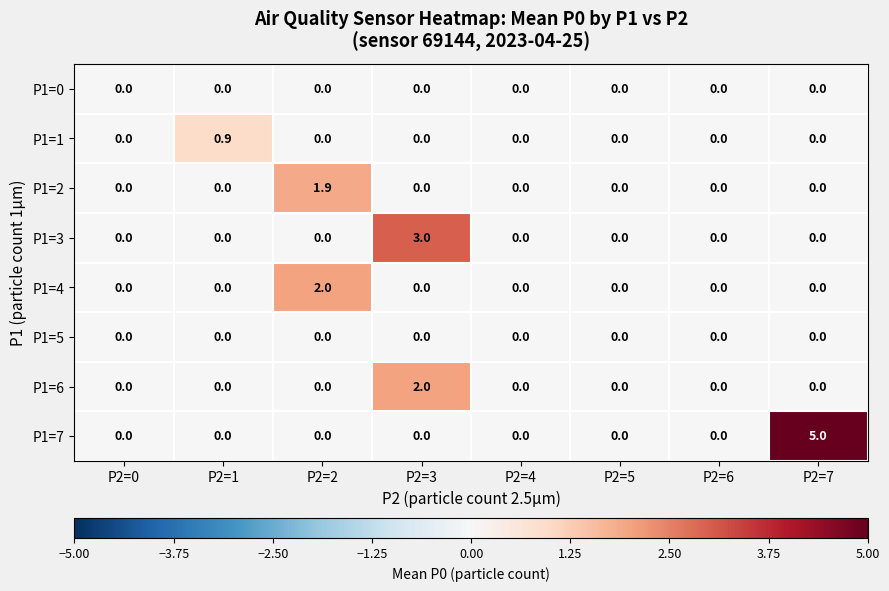

What is the greatest value displayed?

5.0